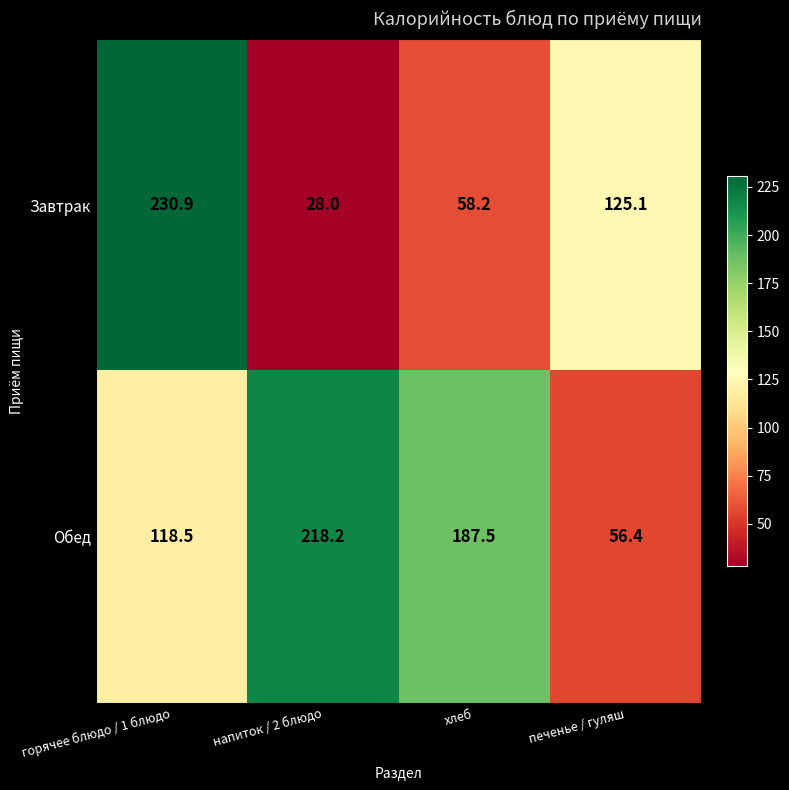

What is the maximum value shown in the chart?

230.9